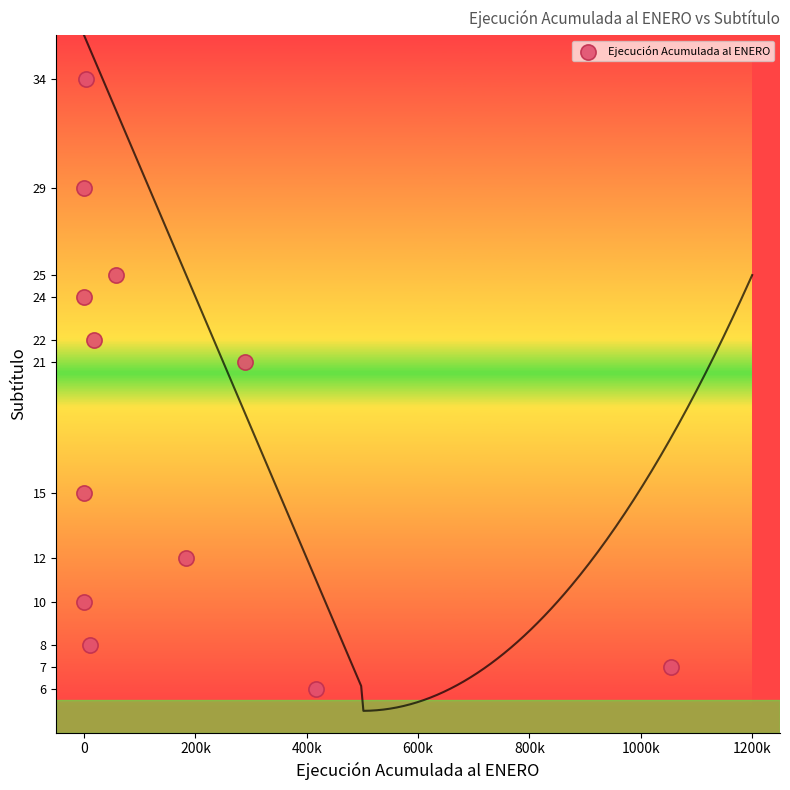

What is the range of X values (max minus min)?

1053523